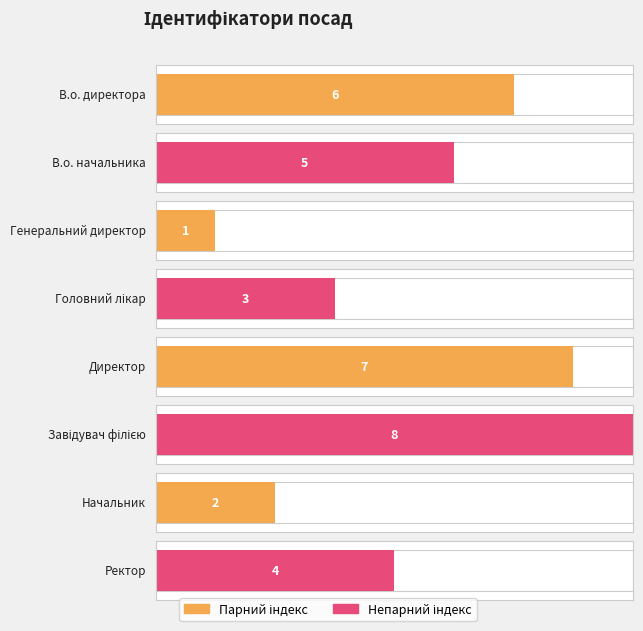

Rank the categories by value from highest to lowest.

Завідувач філією, Директор, В.о. директора, В.о. начальника, Ректор, Головний лікар, Начальник, Генеральний директор